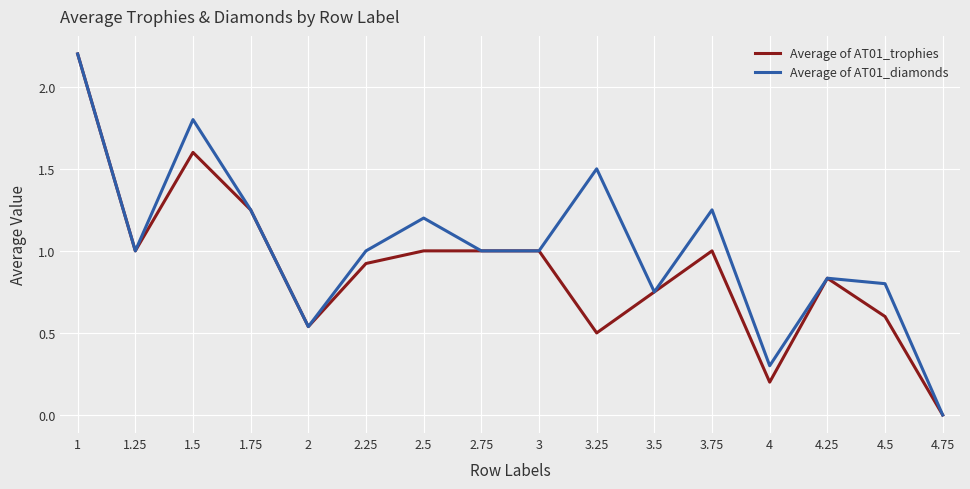

The value of Average of AT01_trophies at 2.25 is 0.3. True or false?

False